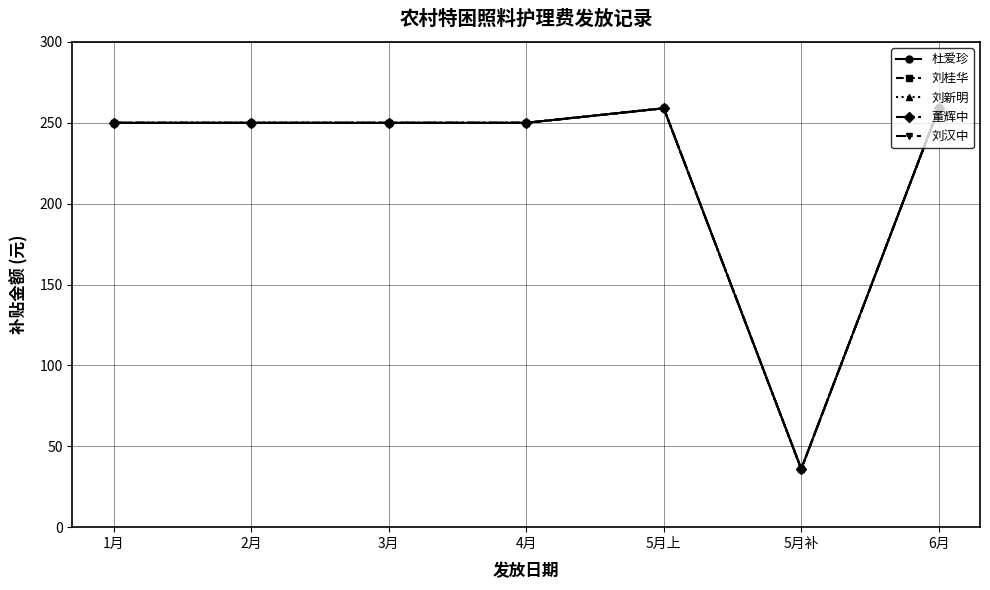

True or false: 杜爱珍 and 刘汉中 intersect in this chart.

False